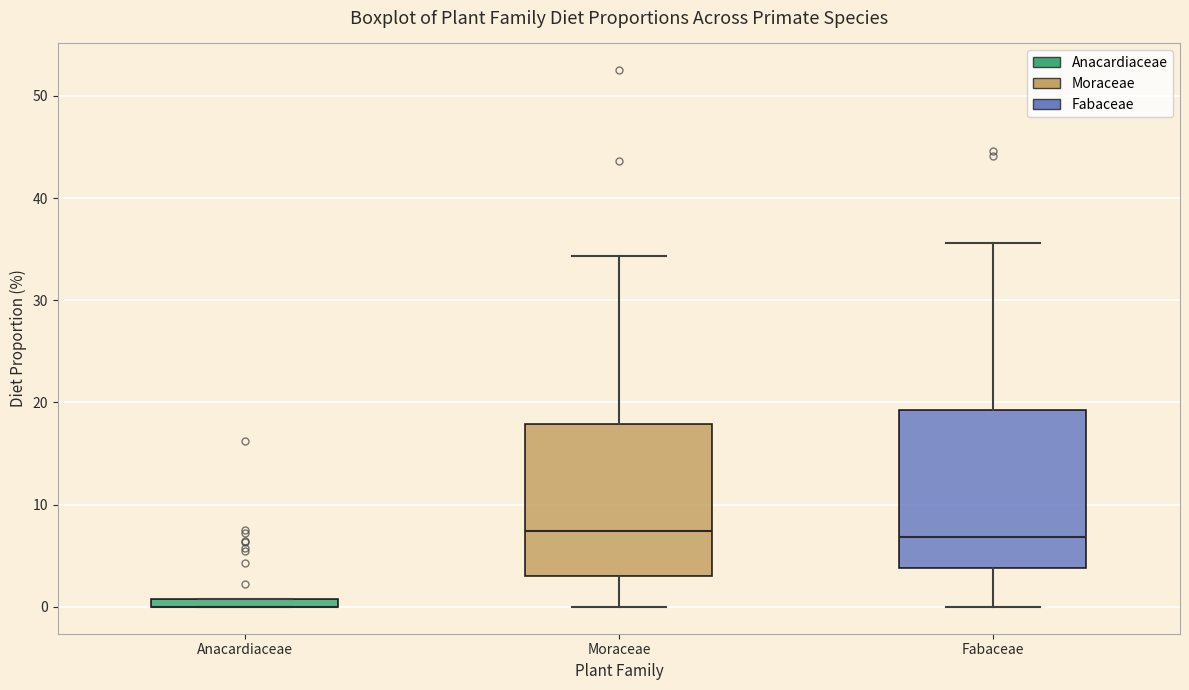

Where does the upper whisker of the box for Moraceae end on the y-axis? The values are not printed on the chart, so give them approximately, as read against the axis.

34